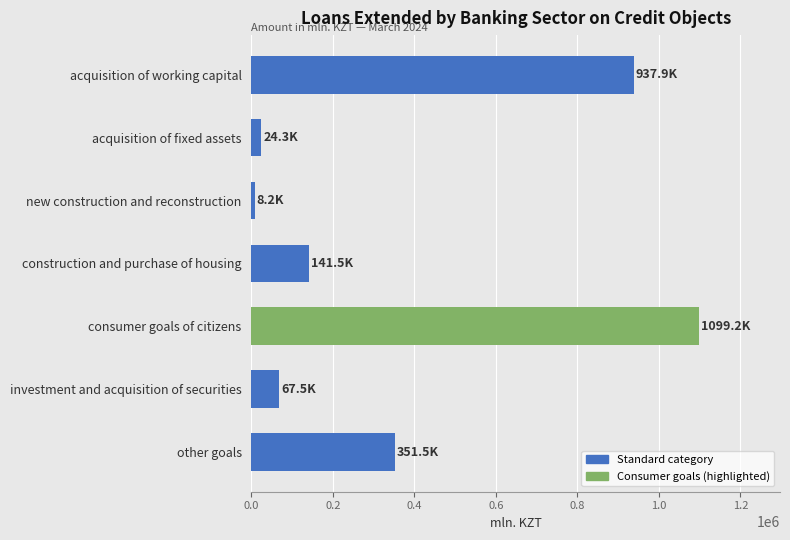

What is the average value?

375731.9